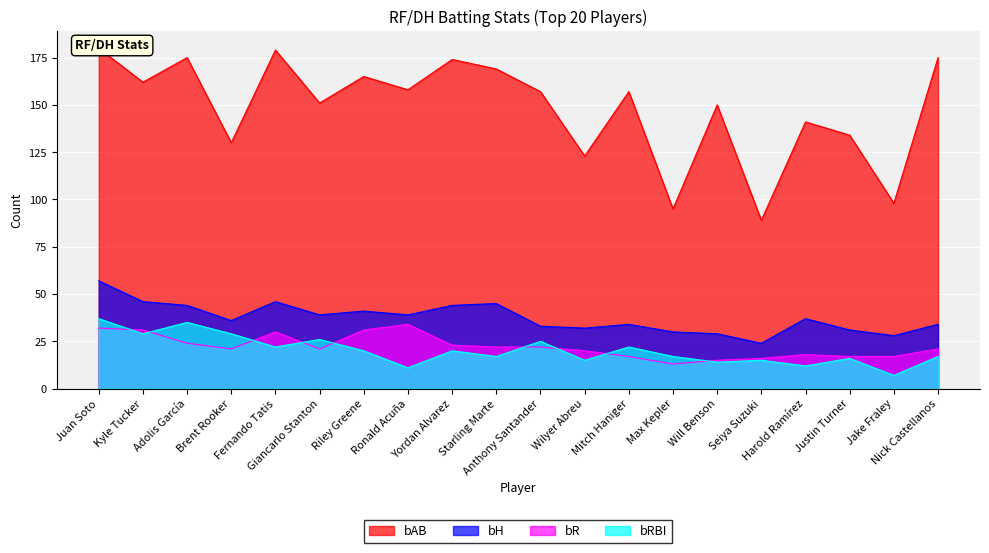

Is it true that bR equals 4 at Mitch Haniger?

False